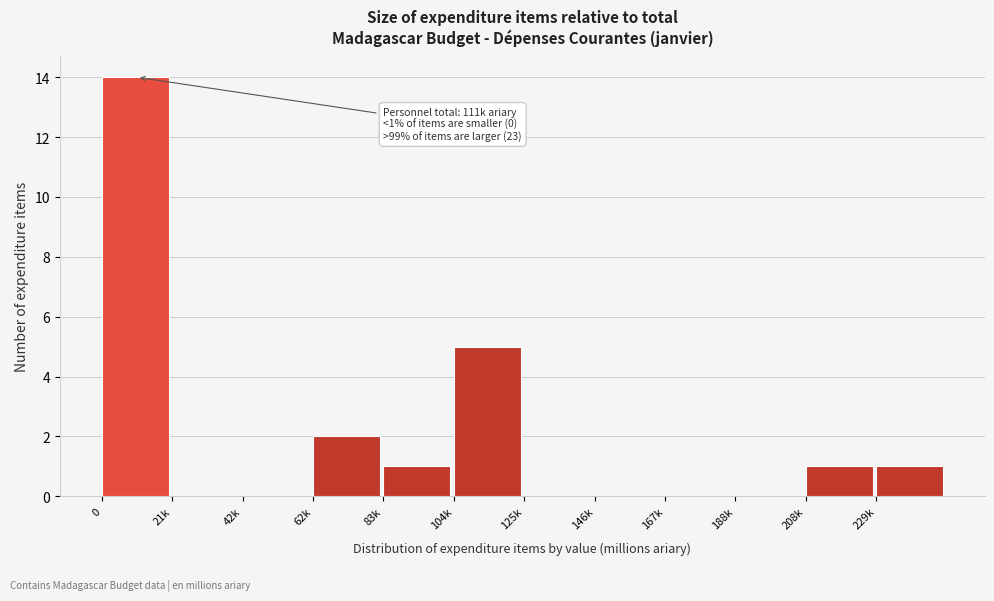

Reading left to right, list all the values displayed in this chart.

0=14	21k=0	42k=0	62k=2	83k=1	104k=5	125k=0	146k=0	167k=0	188k=0	208k=1	229k=1